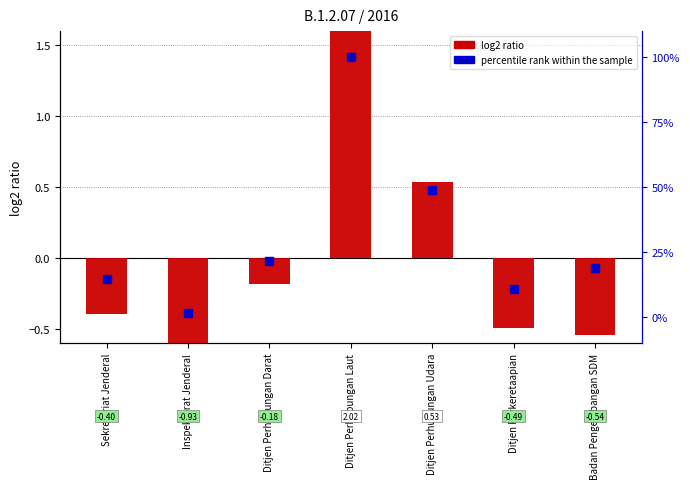

Which series contains the lowest Y value?

log2 ratio